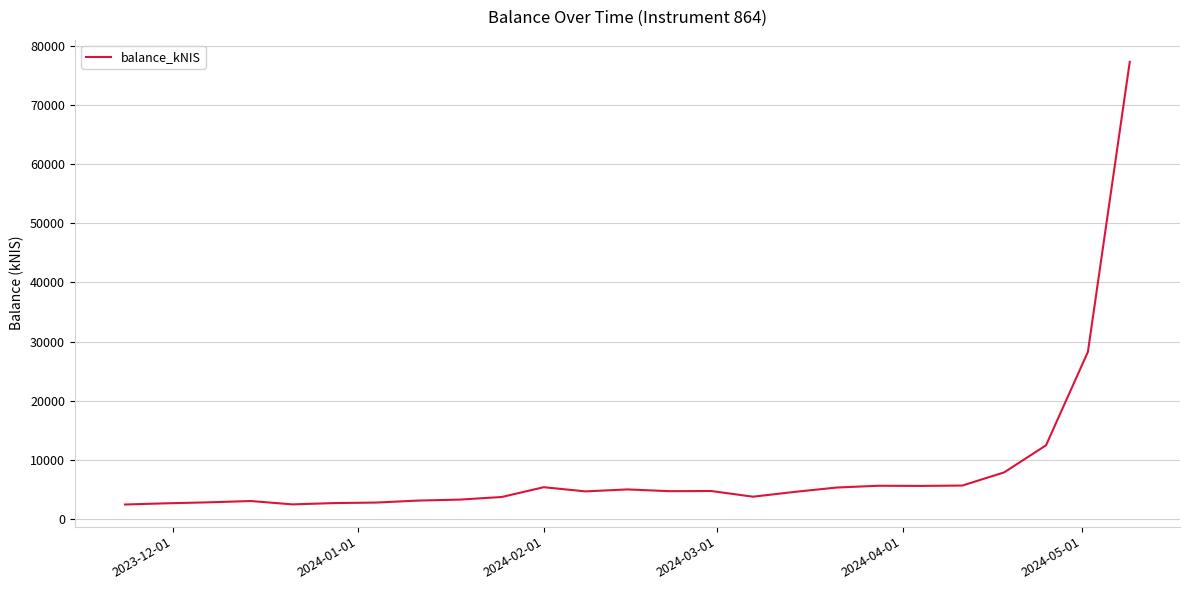

What is the smallest value displayed?

2492.1